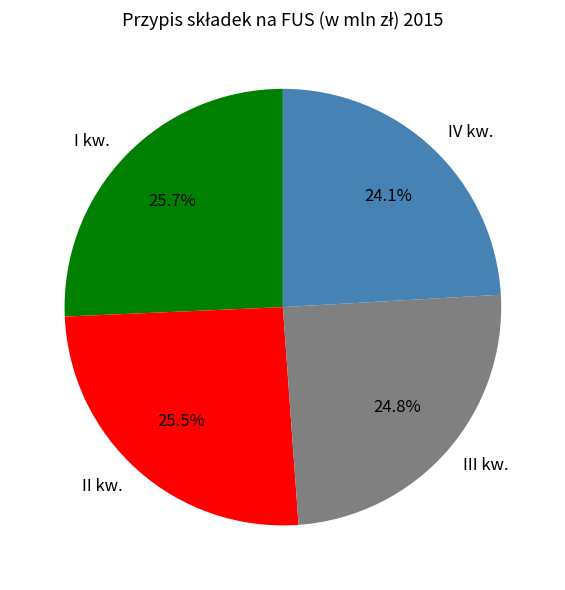

What is the smallest slice in the pie chart?

IV kw.